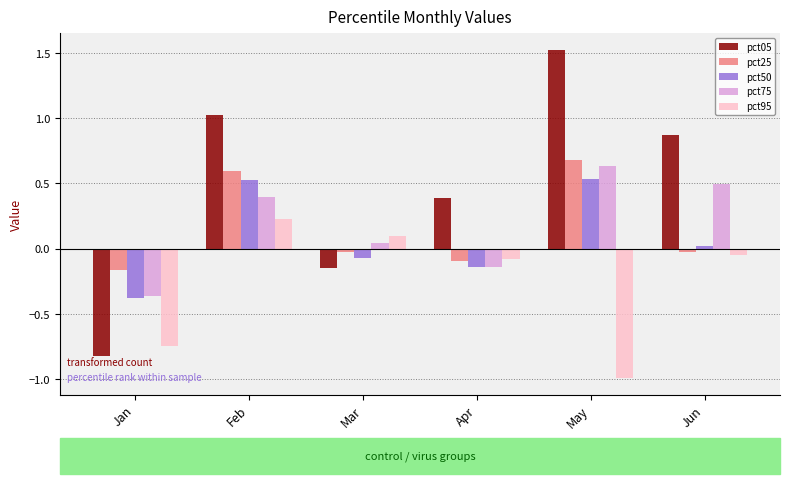

What is the maximum value shown in the chart?

1.5